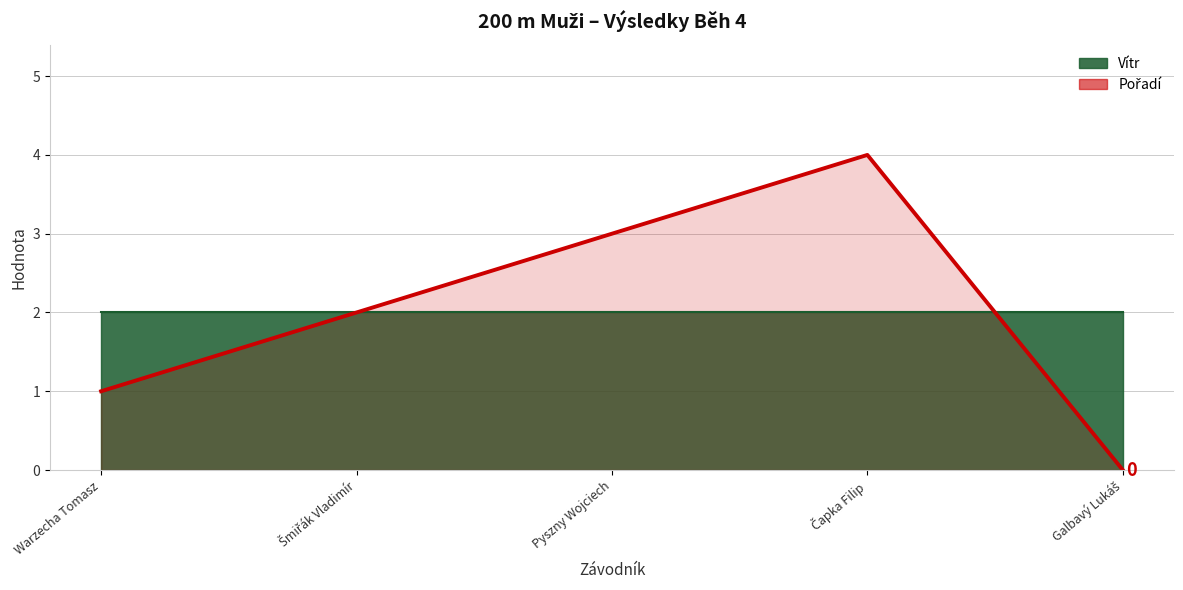

List the labels in order of value, largest first.

Čapka Filip, Pyszny Wojciech, Šmiřák Vladimír, Warzecha Tomasz, Galbavý Lukáš